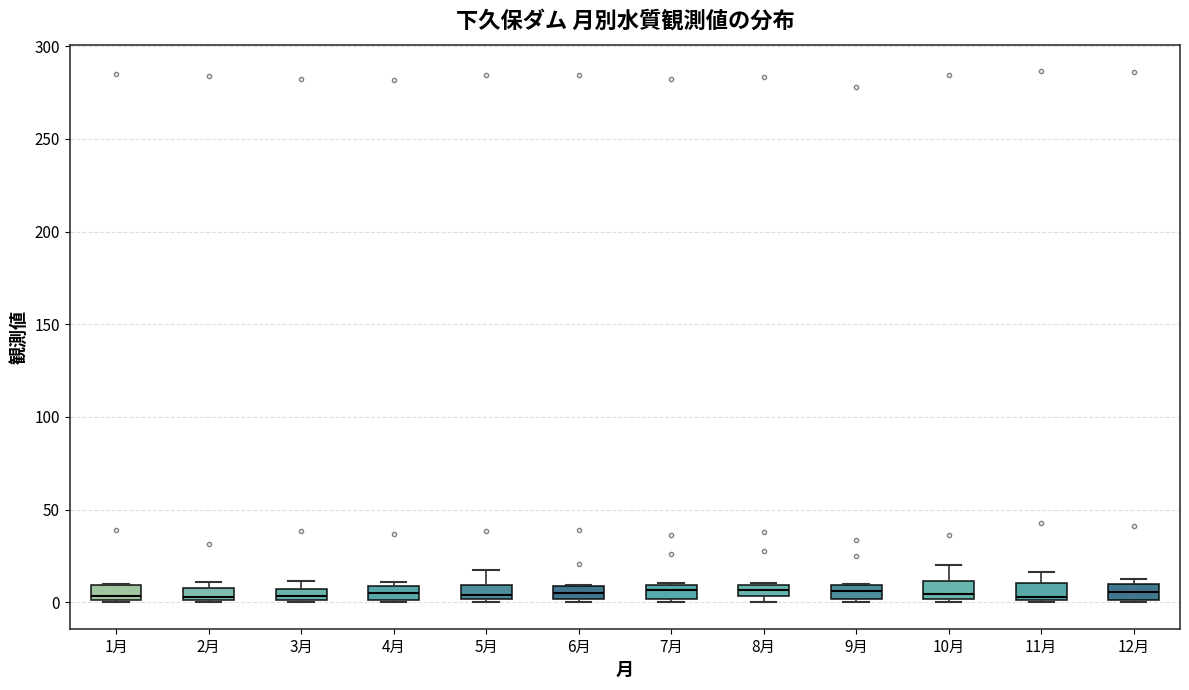

Where is the upper edge of the box for 9月 on the y-axis? The values are not printed on the chart, so give them approximately, as read against the axis.

10